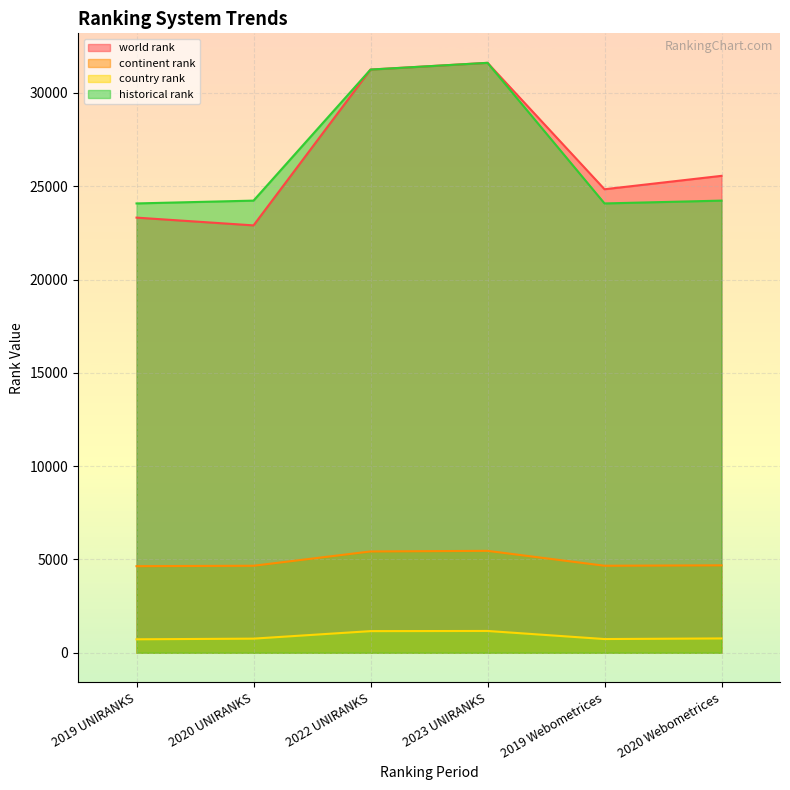

What is the label of the 3rd point from the left?

2022 UNIRANKS